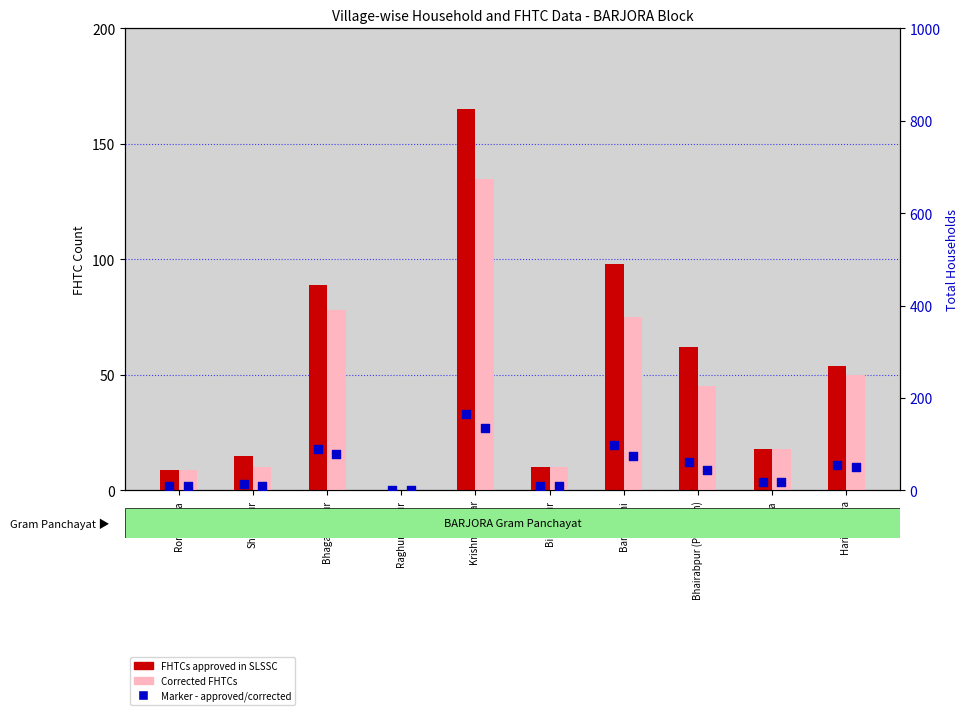

Is the value of Corrected FHTCs at Bamandihi greater than the value of FHTCs approved (marker) at Hari Nagara?

Yes